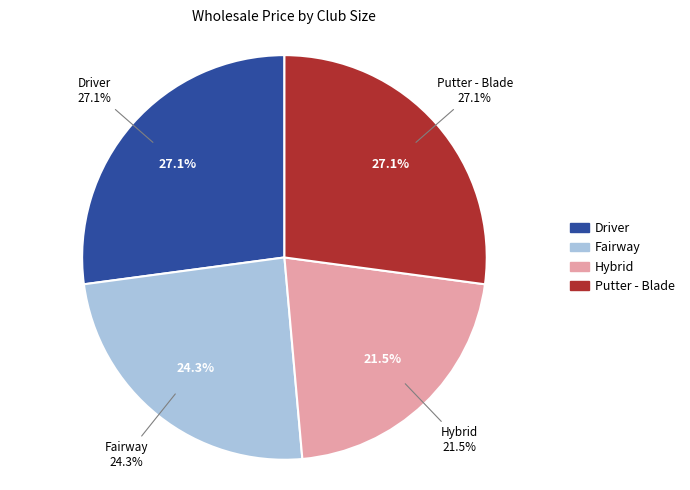

To the nearest percent, what is the difference between the Putter - Blade and Fairway slice percentages?

3%